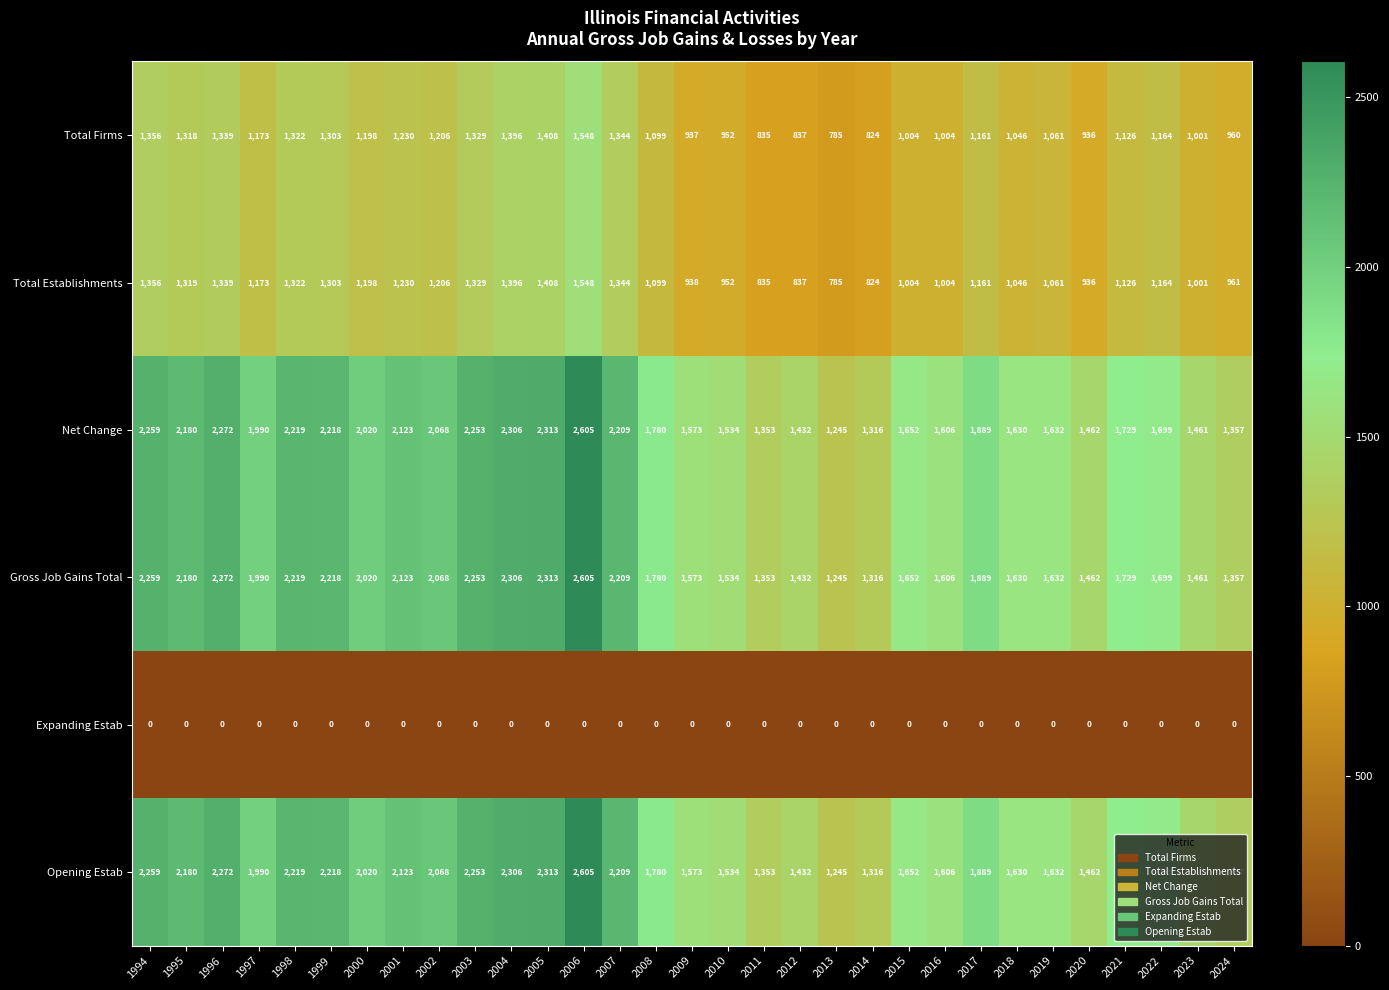

What is the sum of all Total Firms values?

35202